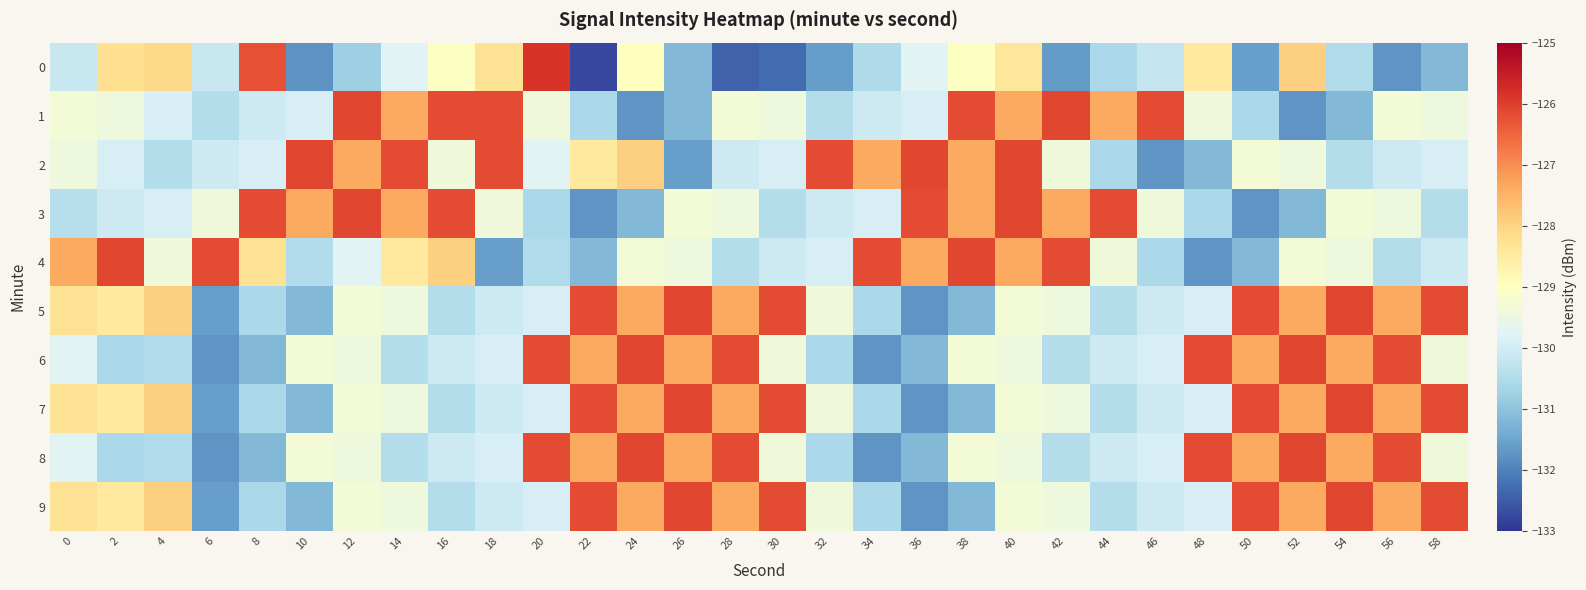

Count the number of categories in the chart.

30